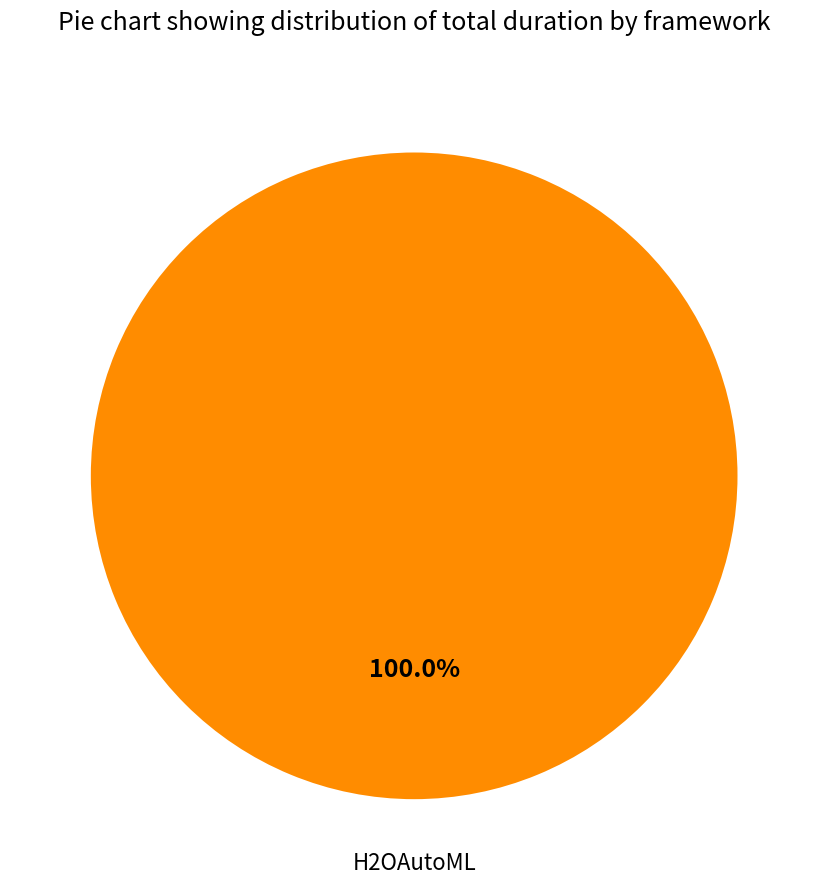

What is the majority slice?

H2OAutoML